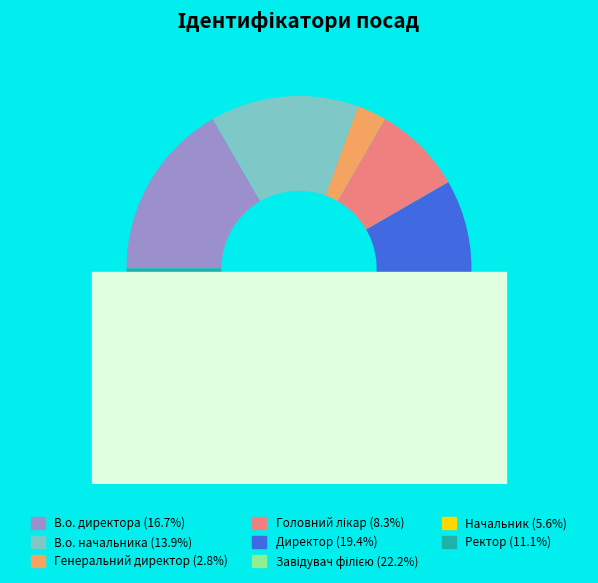

Is it true that Директор is 13% of the pie?

False